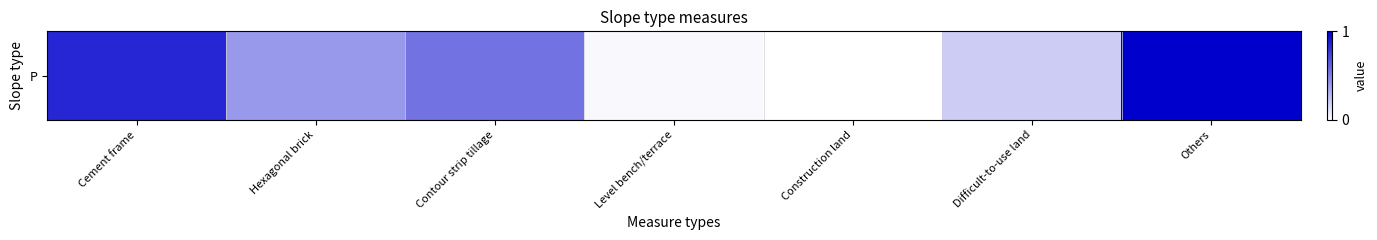

Which has a higher value, Cement frame or Difficult-to-use land?

Cement frame